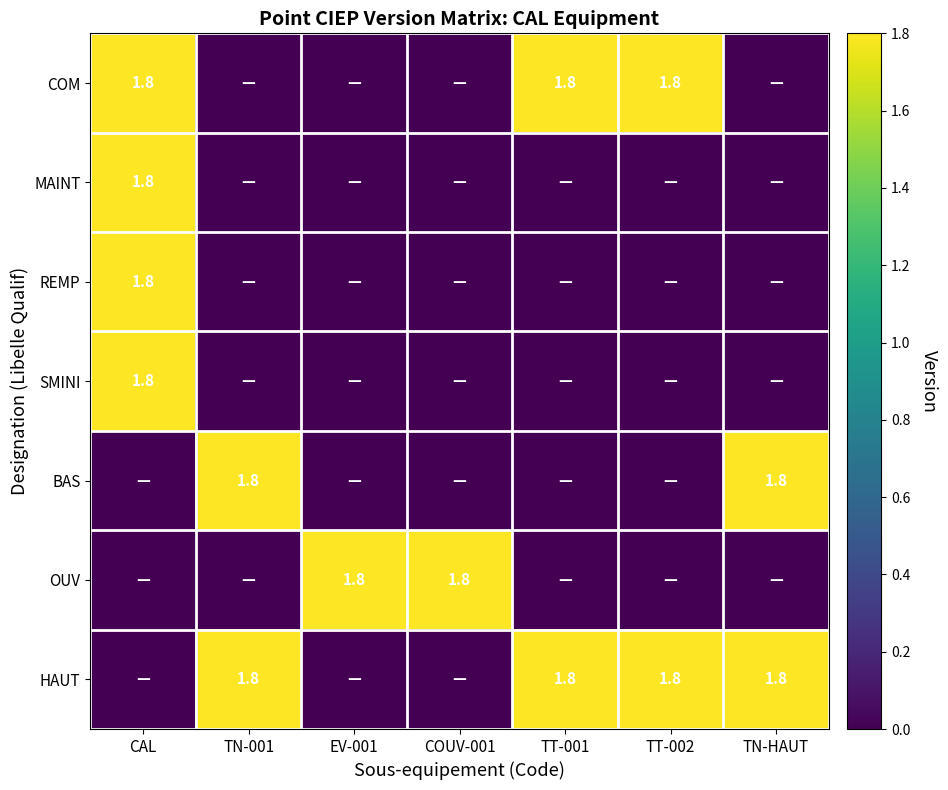

What is the spread (max minus min) of values at TT-001?

1.8